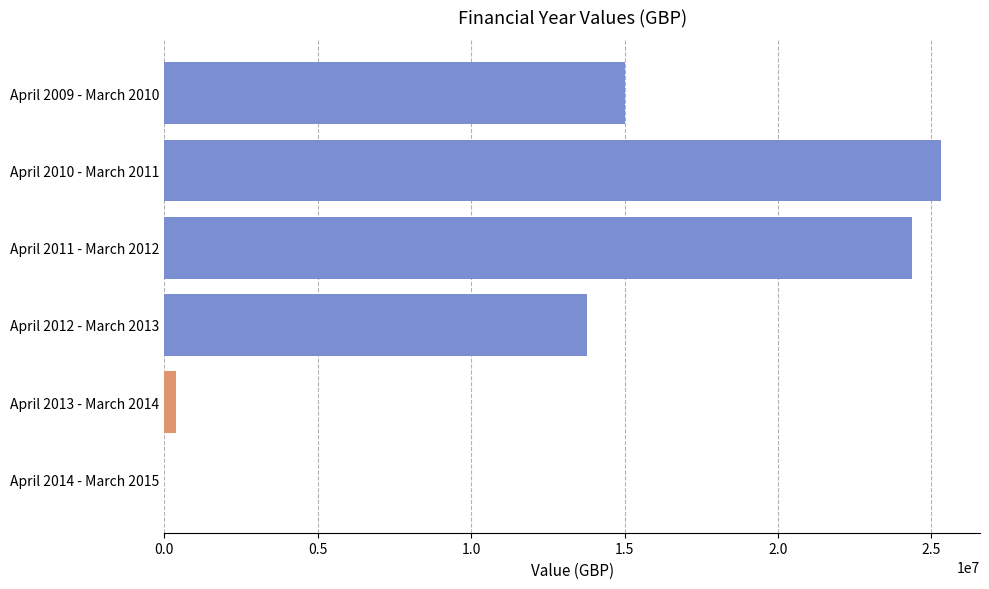

What is the greatest value displayed?

25317410